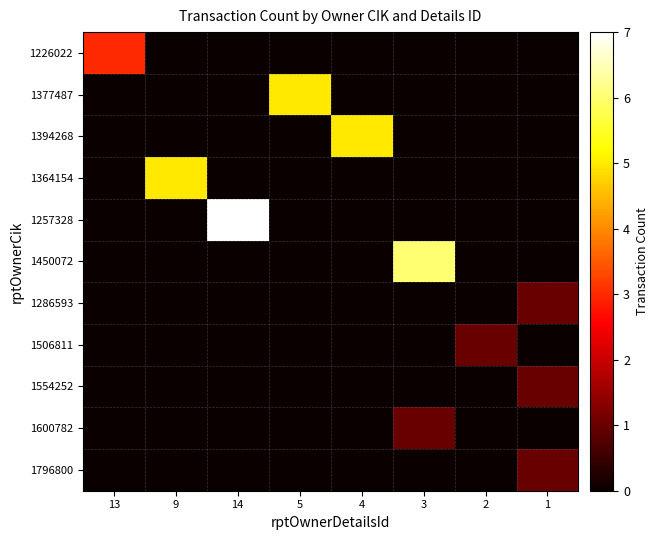

Count the number of categories in the chart.

8